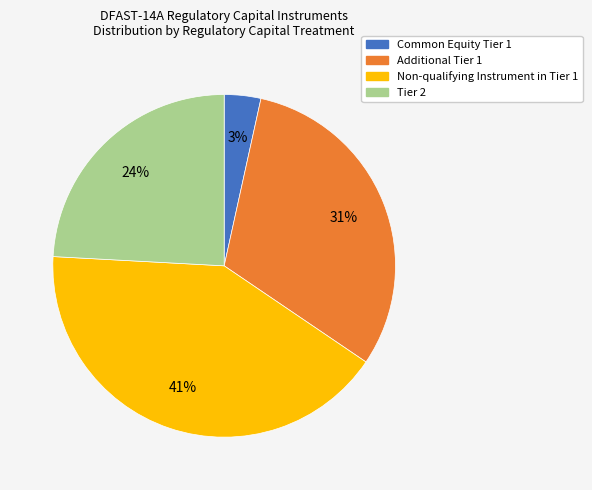

True or false: Non-qualifying Instrument in Tier 1 accounts for 49% of the total.

False